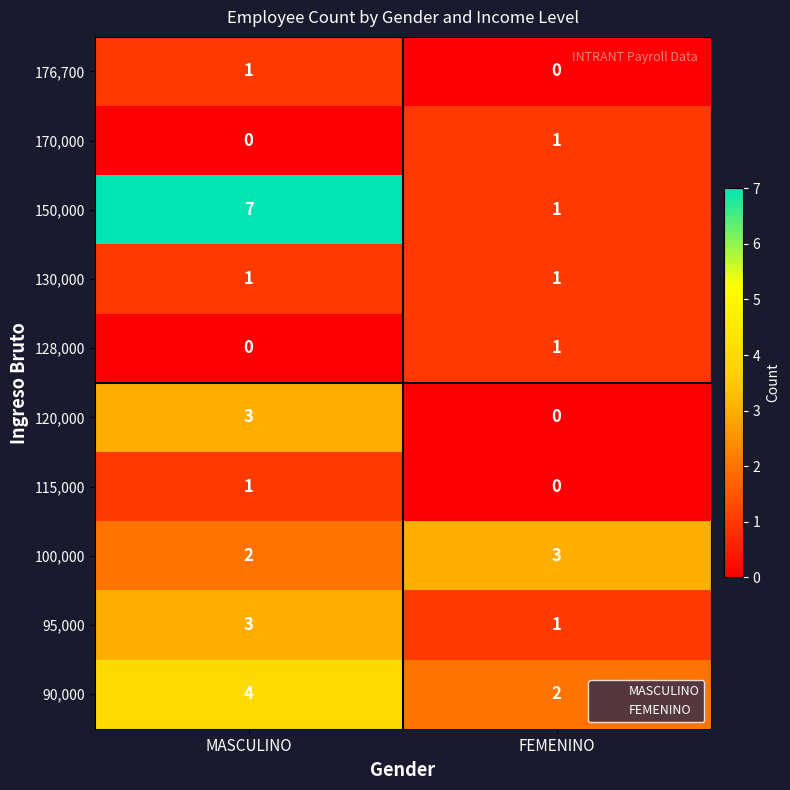

What is the maximum value for 120,000?

3